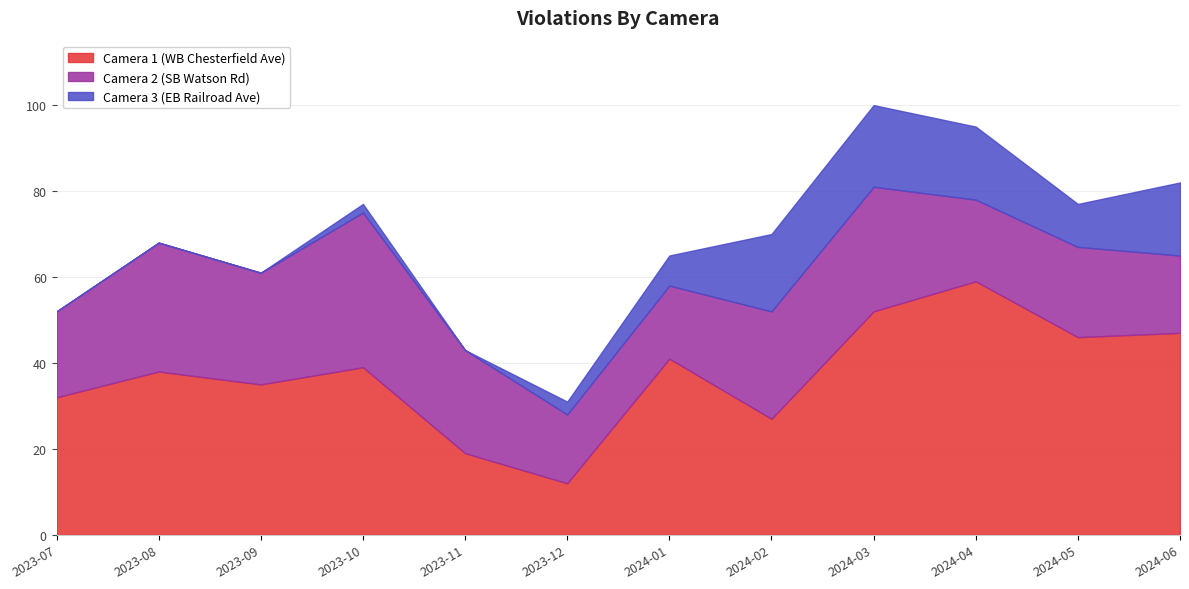

What is the sum of all Camera 1 (WB Chesterfield Ave) values?

447